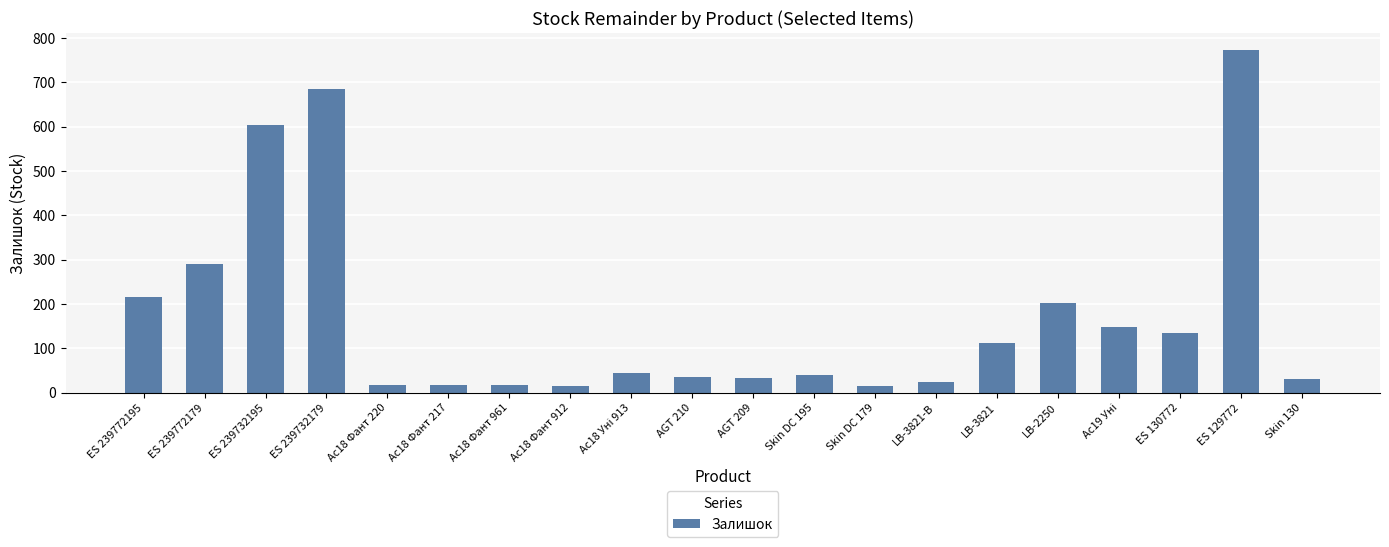

What is the change in value from ES 239732179 to Ac18 Фант 961?

-669